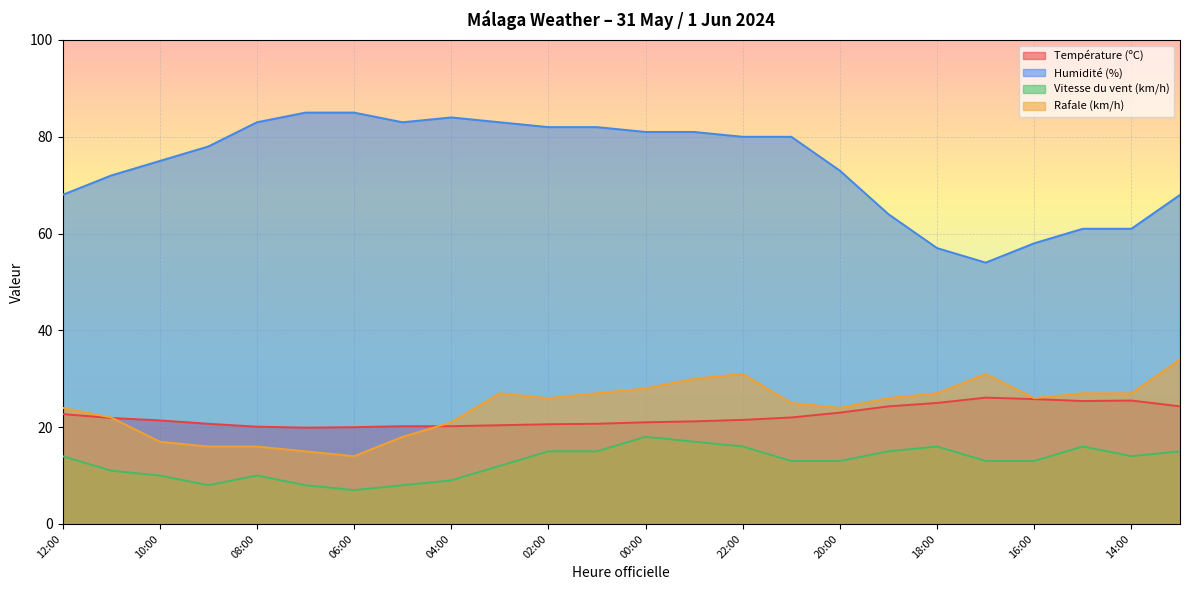

How many lines are shown in the chart?

4